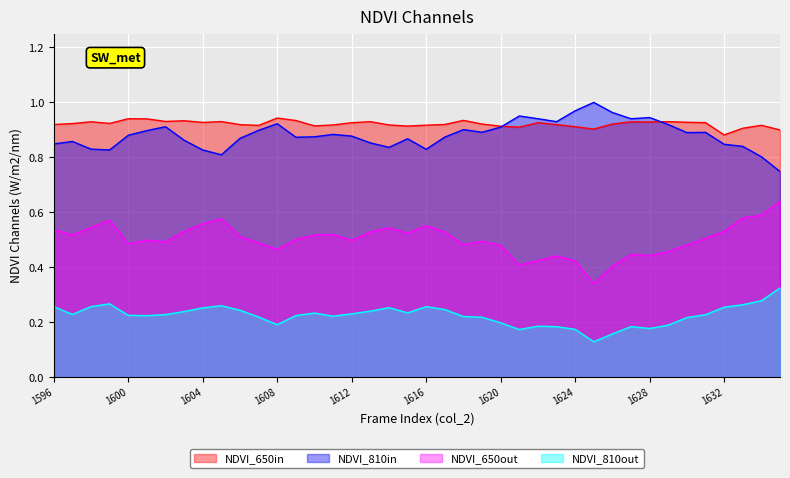

At 1617, list the series in order from largest to smallest.

peak1, peak2, peak3, peak4